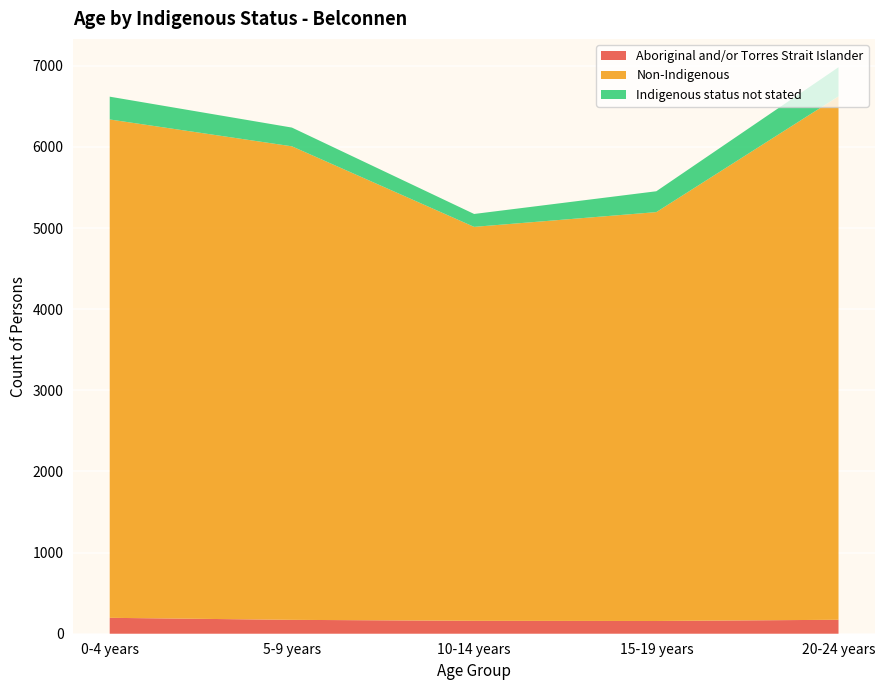

What is the total value across all series at 20-24 years?

6983